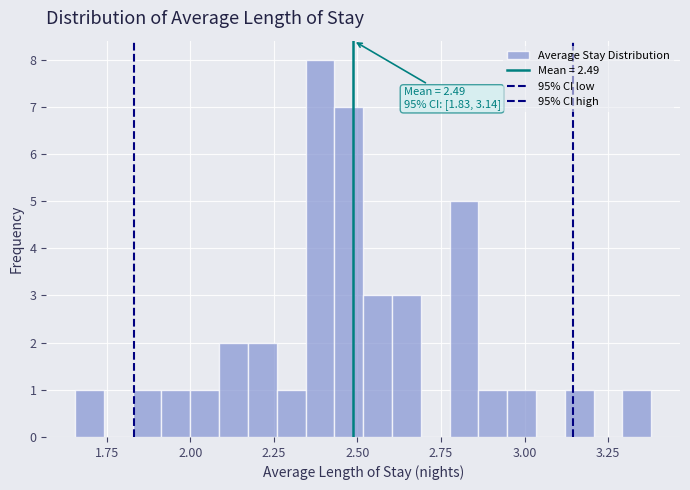

Read against the x-axis, roughly where is the centre of the tallest bar?

2.40